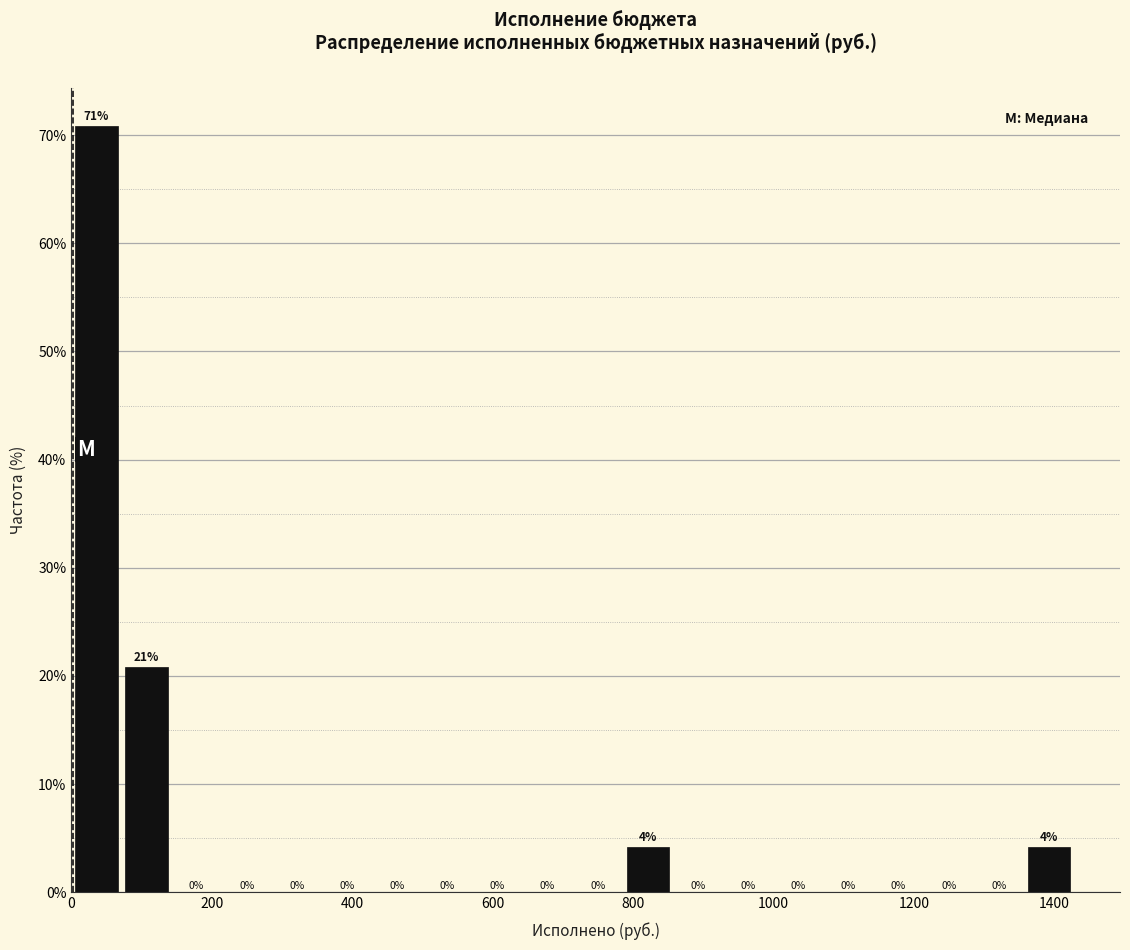

Around what value on the x-axis is the tallest bar? Give the approximate position of its centre, as read against the axis.

40